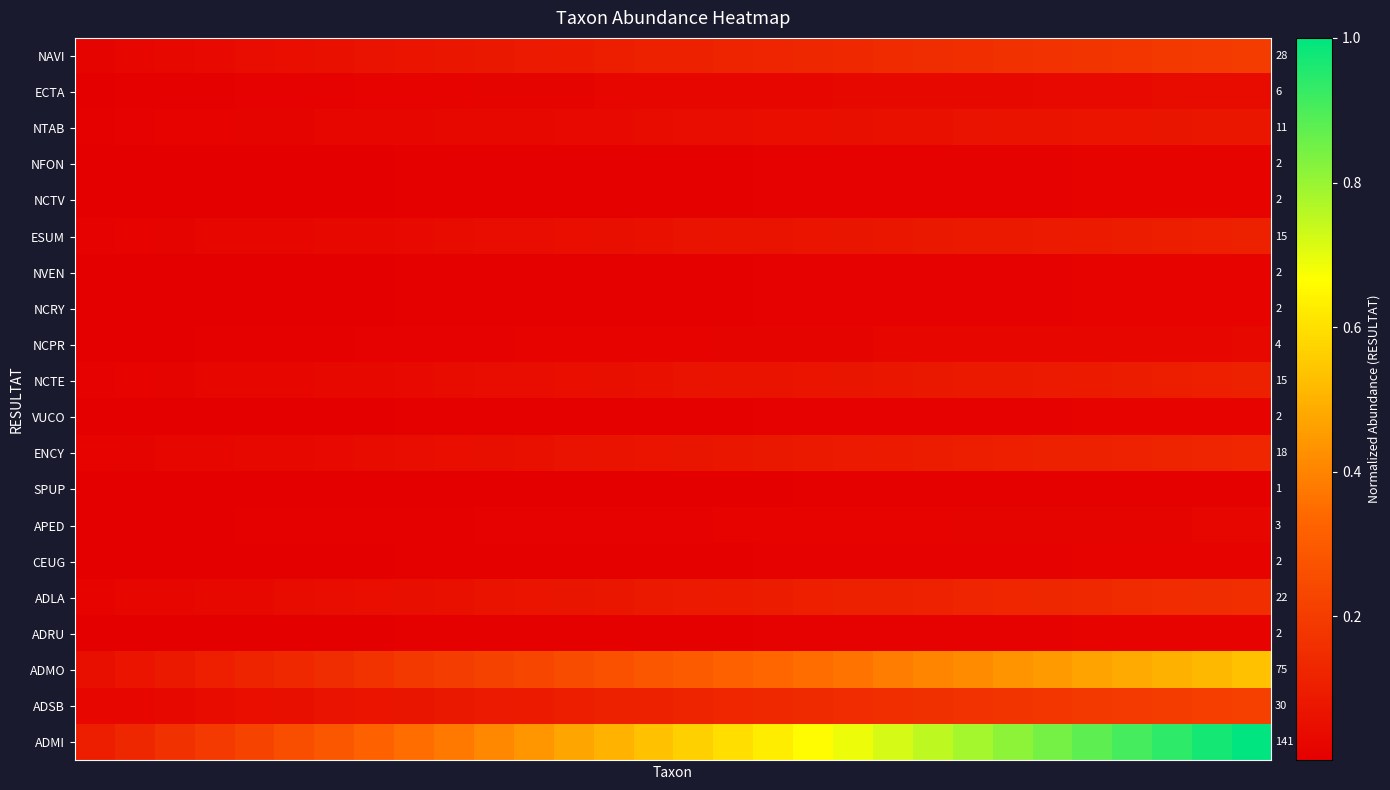

Count the number of categories in the chart.

30